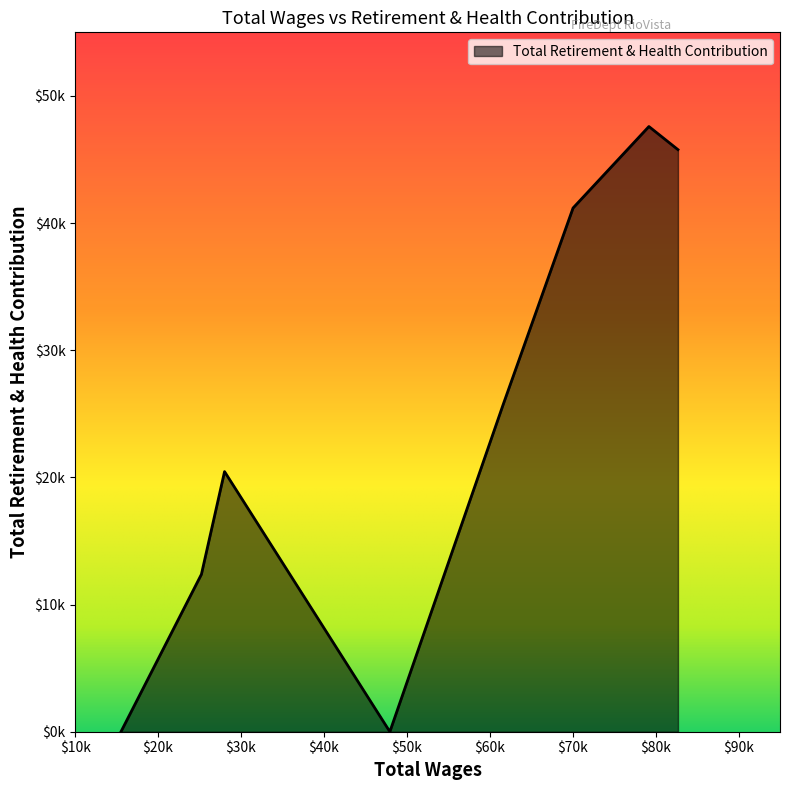

Does the chart have visible grid lines?

No